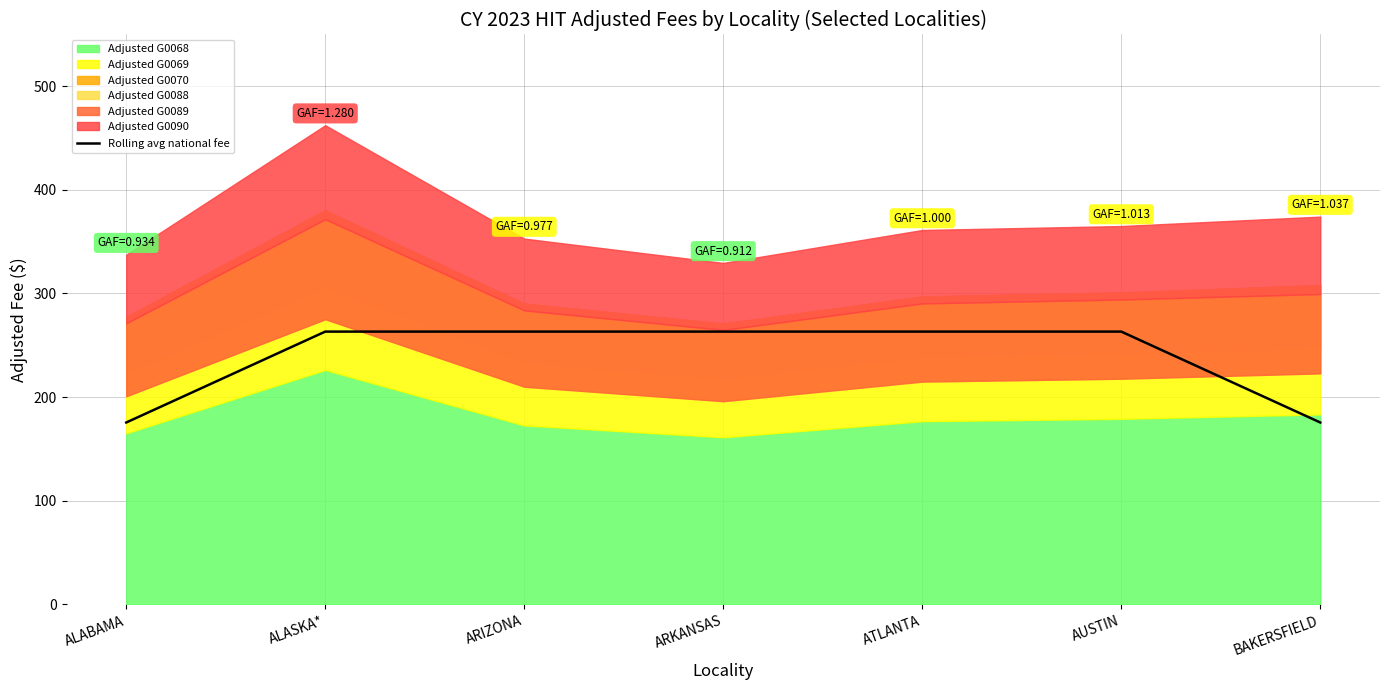

The value at ARKANSAS is 263.2. True or false?

True